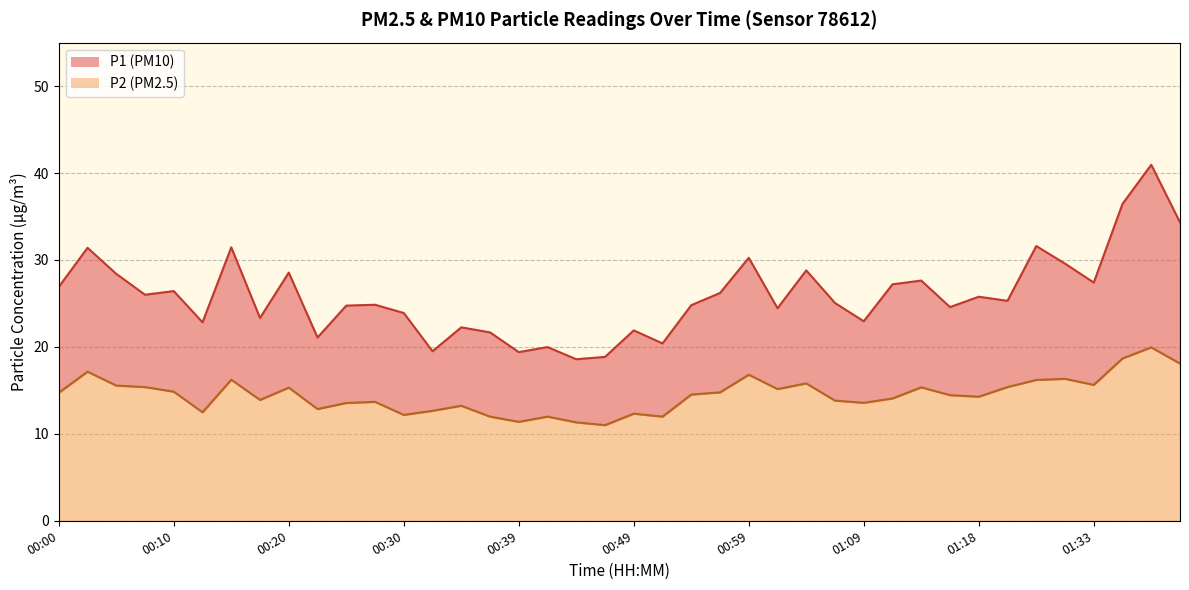

What is the smallest value displayed?

11.0